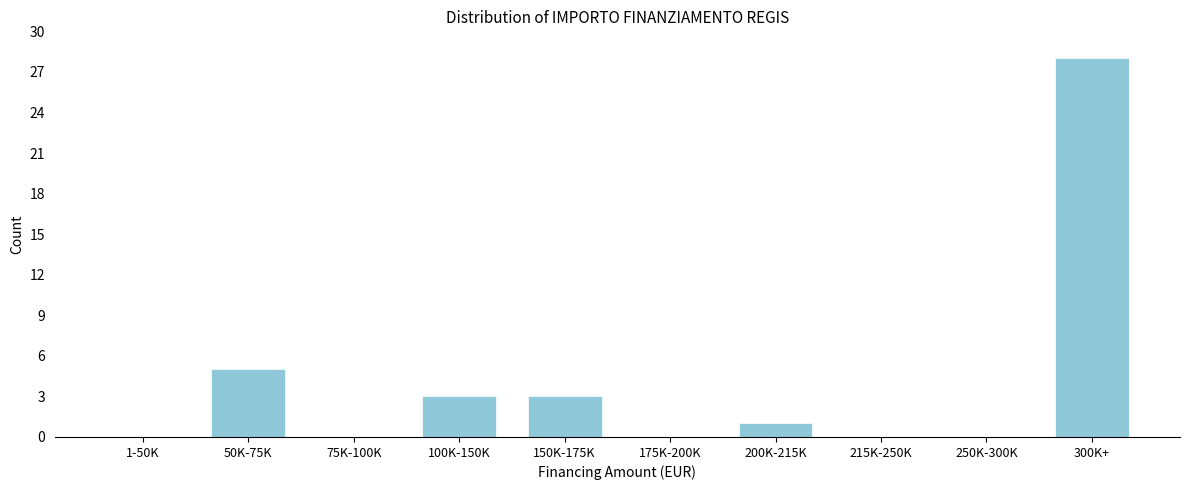

Reading left to right, list all the values displayed in this chart.

1-50K=0	50K-75K=5	75K-100K=0	100K-150K=3	150K-175K=3	175K-200K=0	200K-215K=1	215K-250K=0	250K-300K=0	300K+=28